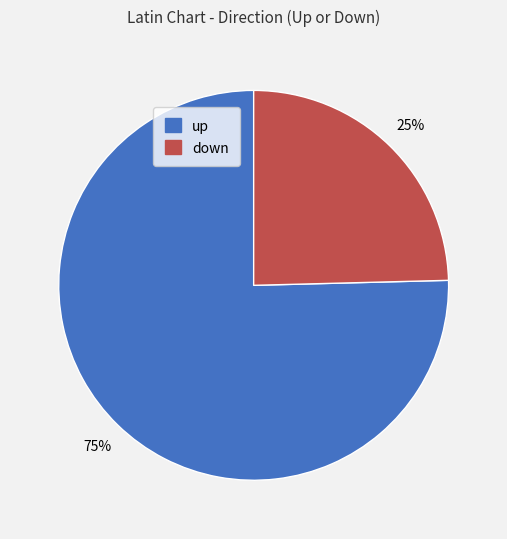

What is the smallest slice in the pie chart?

down